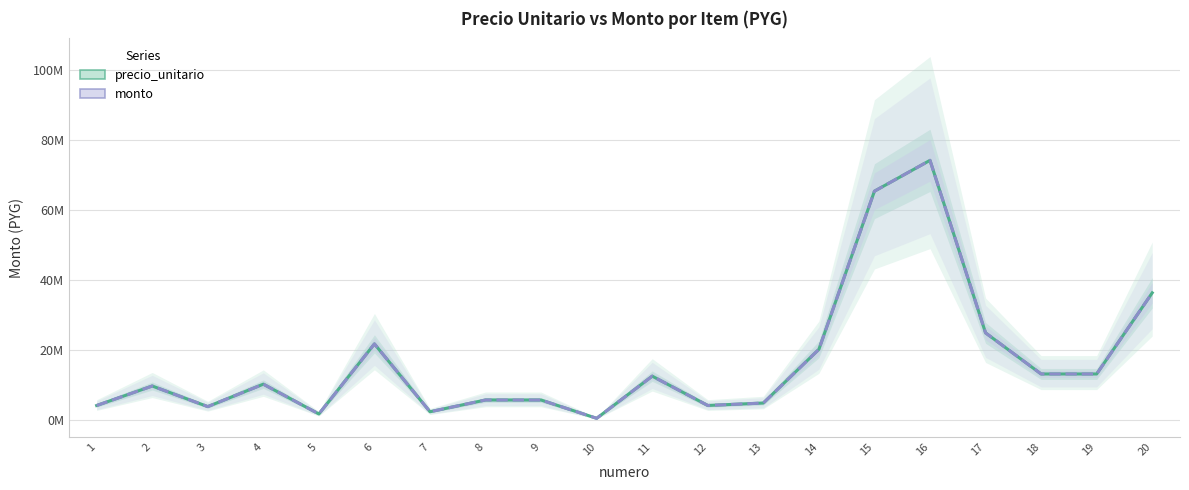

True or false: monto has more than 1 interior local peaks.

True